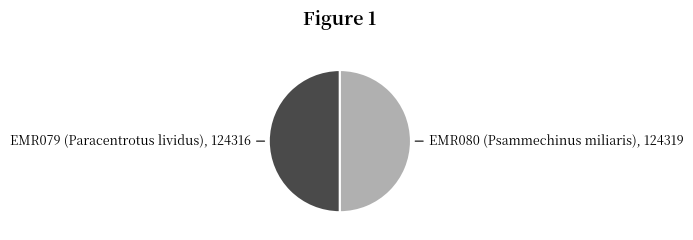

Count the number of slices in the pie.

2